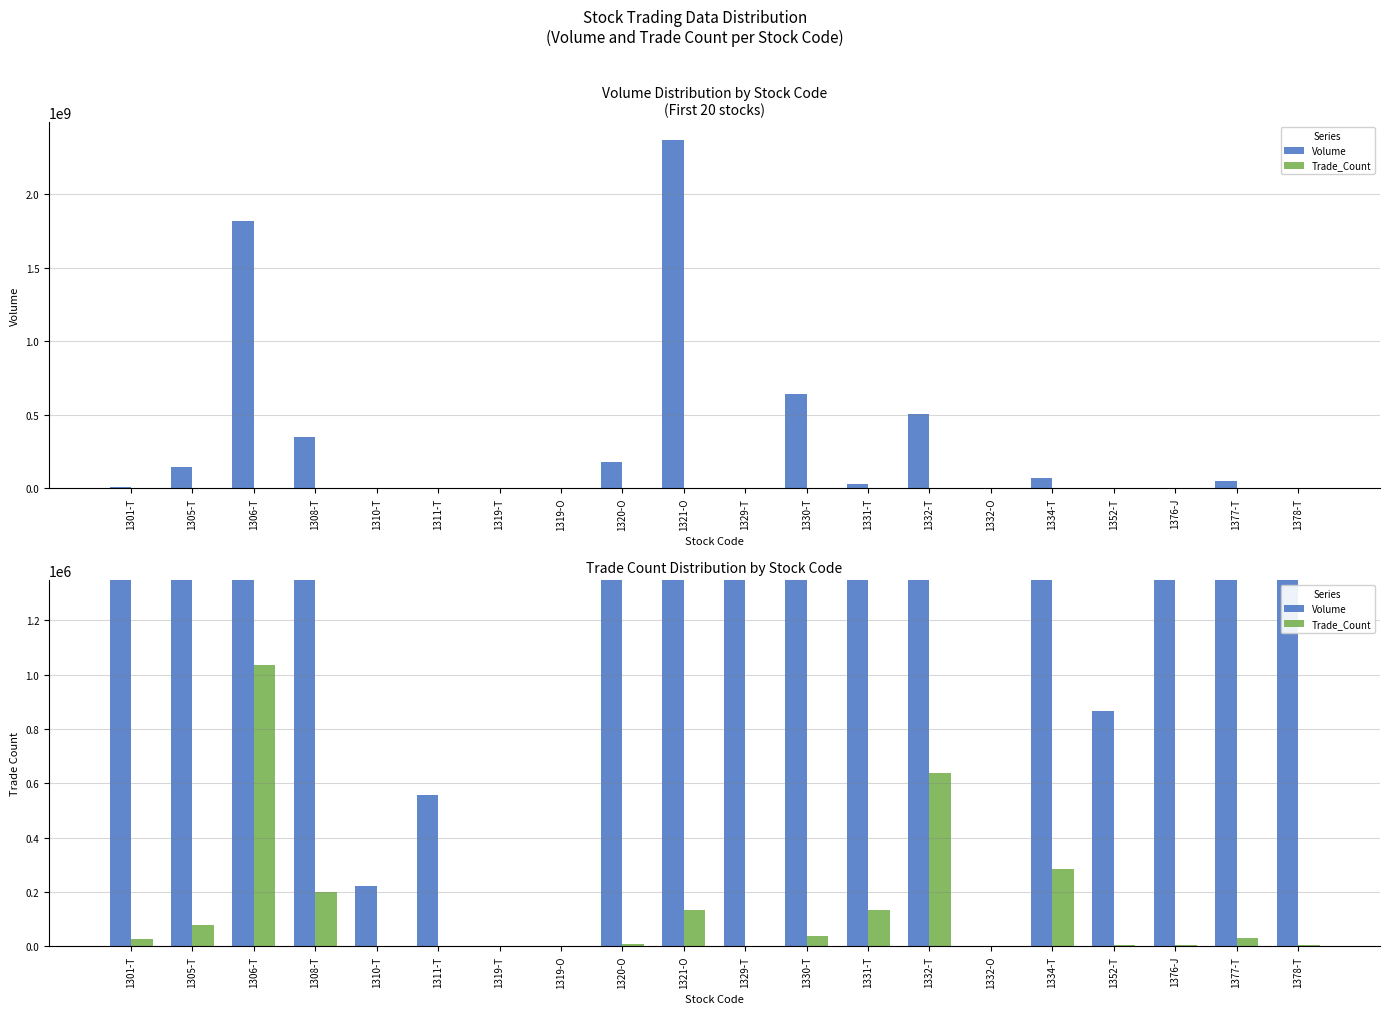

The Trade_Count series shows 100705 at 1308-T. True or false?

False